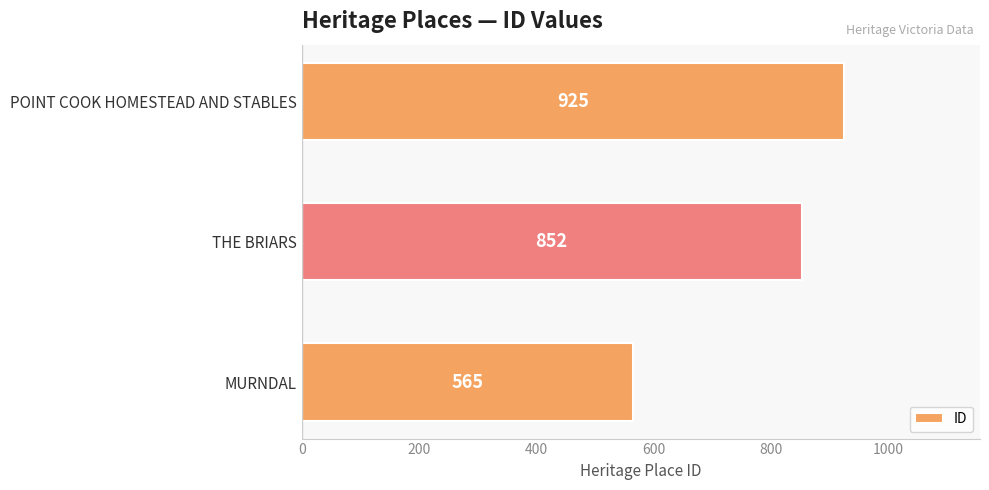

At which label is the value closest to 745?

THE BRIARS